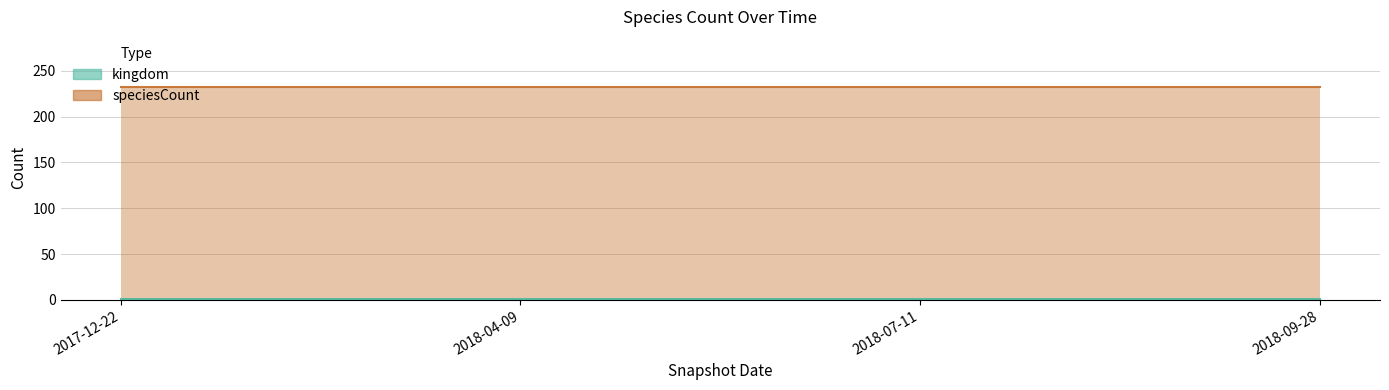

At which label is speciesCount closest to 232?

2017-12-22